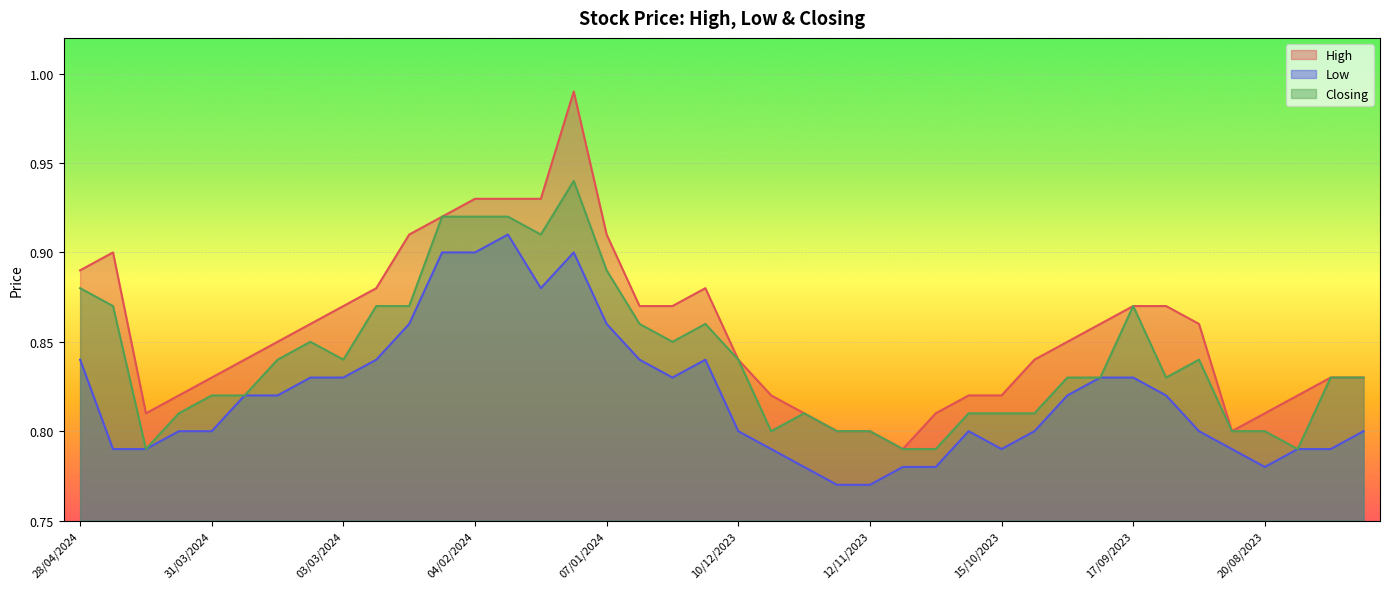

At which category does the chart reach its minimum across all series?

19/11/2023